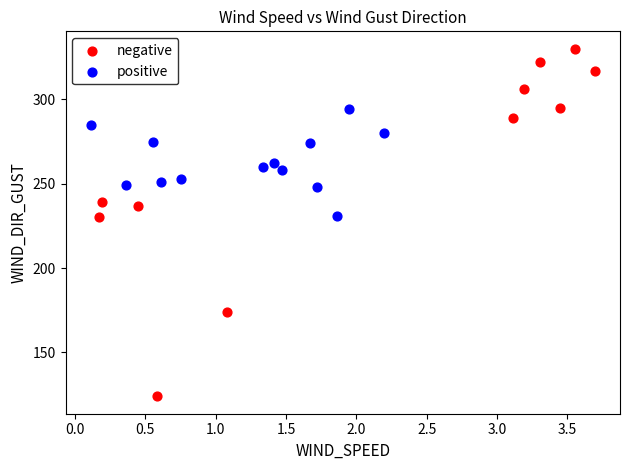

What are all the series names shown in the legend?

negative, positive